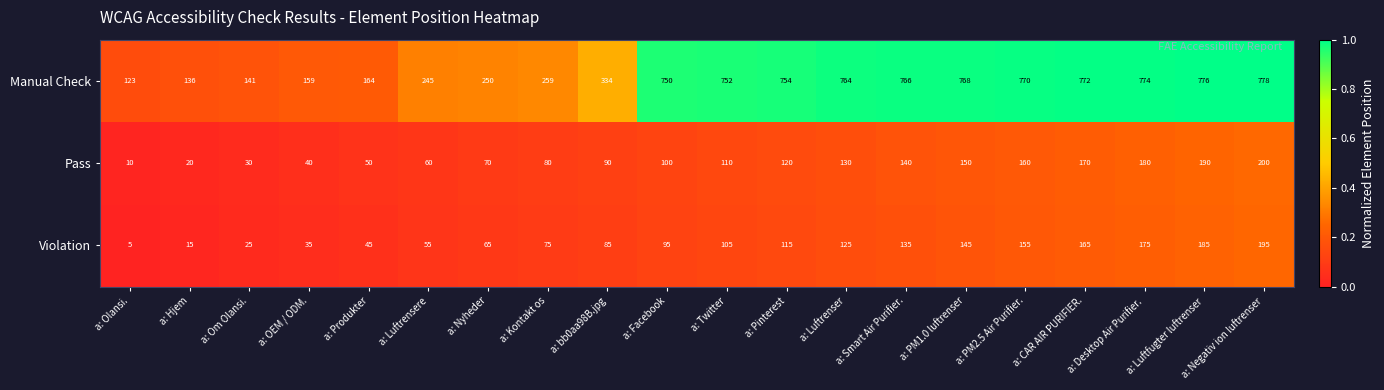

The value of Pass at a: Produkter is 50. True or false?

True